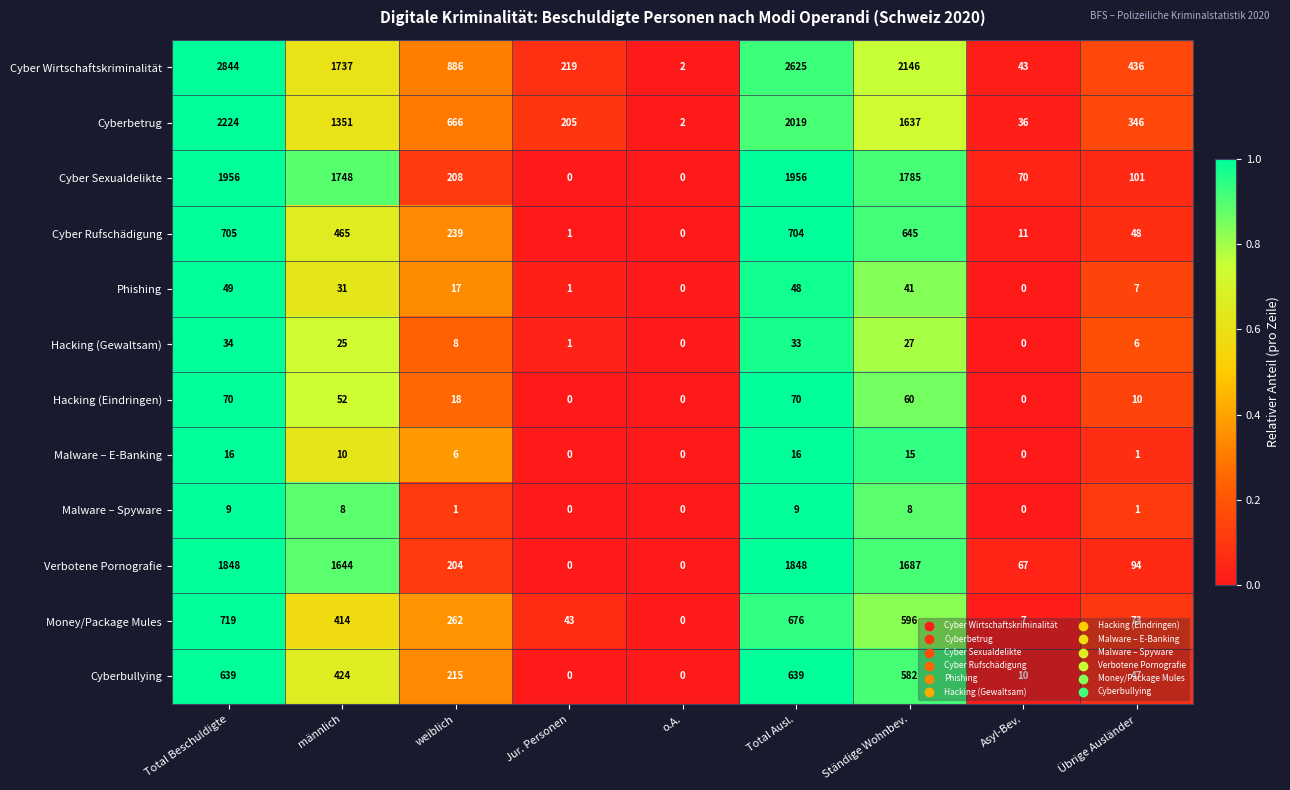

What is the average value of the Cyber Rufschädigung series?

313